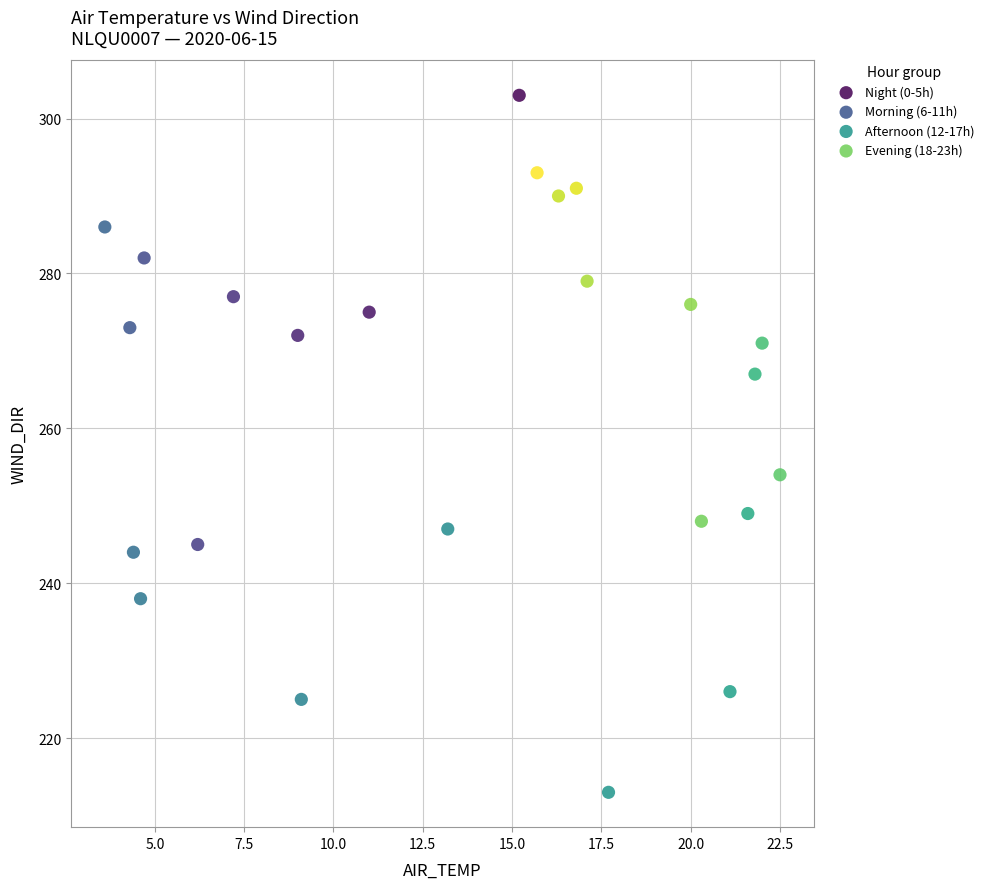

Which series reaches the maximum Y coordinate?

Night (0-5h)